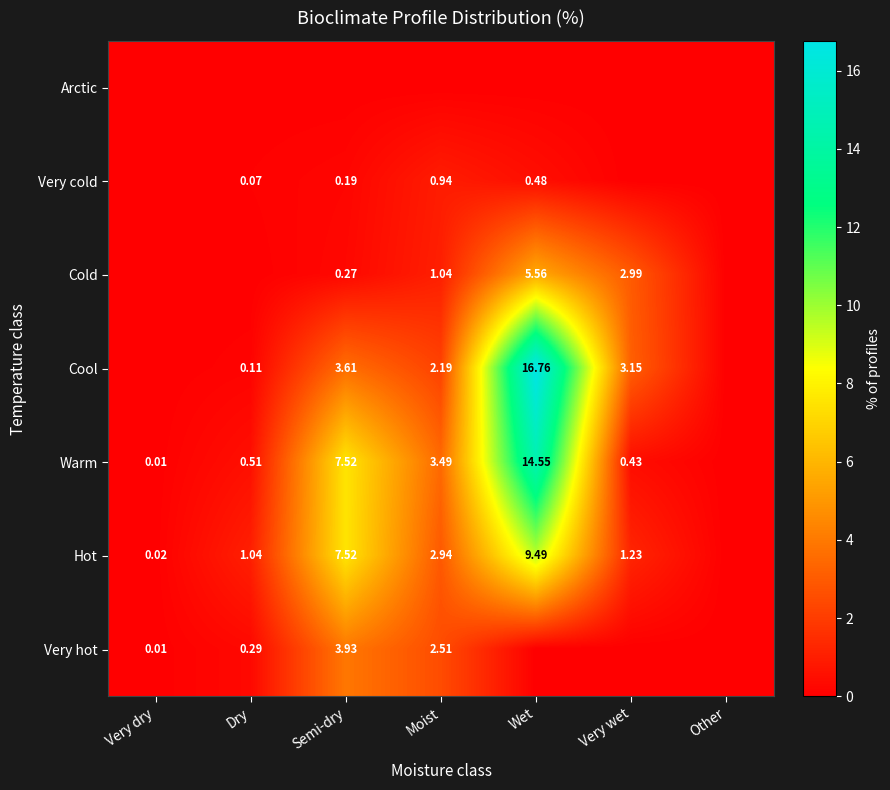

At which category is the sum across all series the highest?

Wet